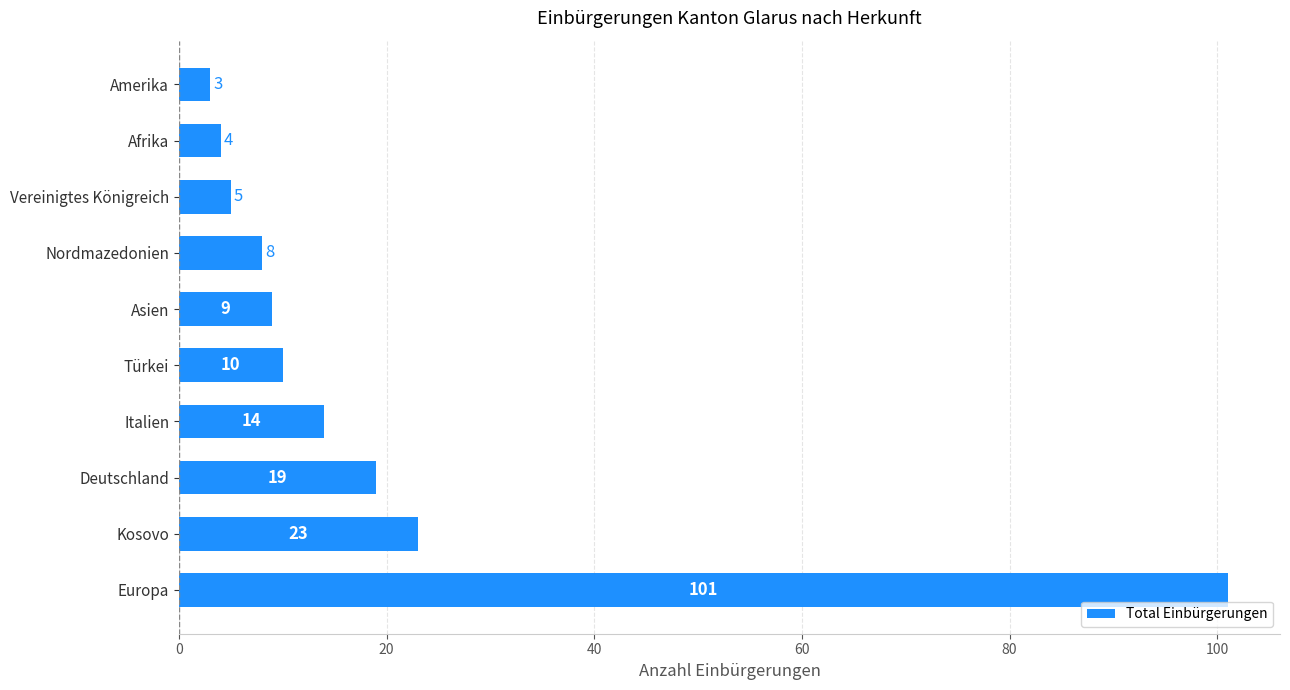

What is the difference between the second highest and minimum values?

20